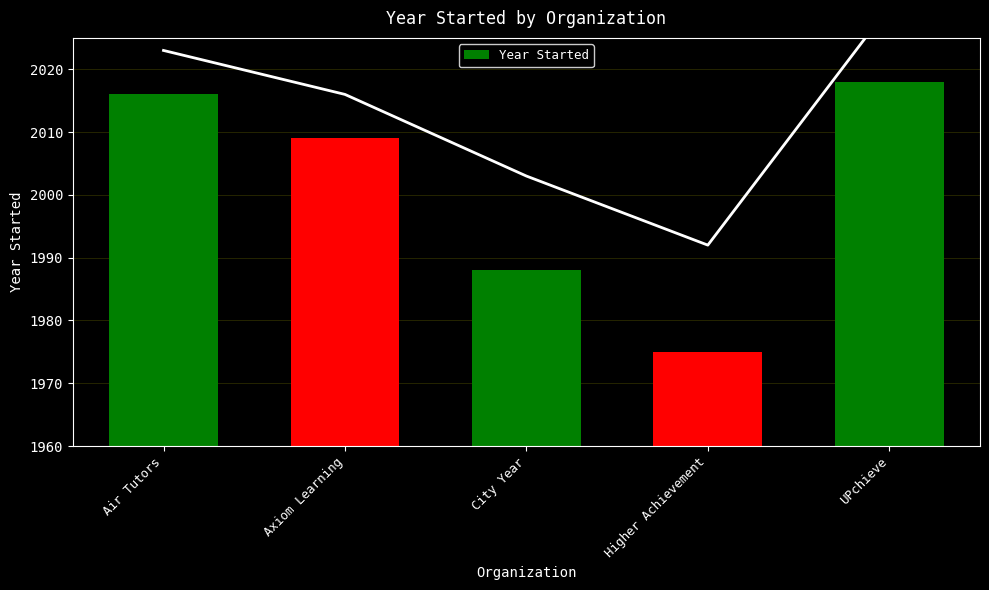

At which label is the value closest to 1996?

City Year